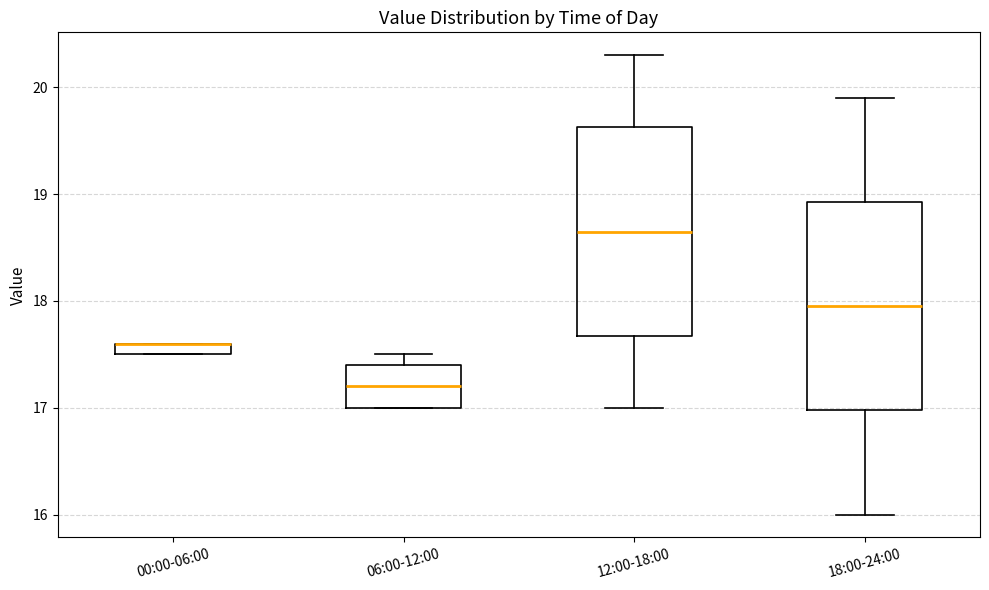

Where is the lower edge of the box for 00:00-06:00 on the y-axis? The values are not printed on the chart, so give them approximately, as read against the axis.

17.5